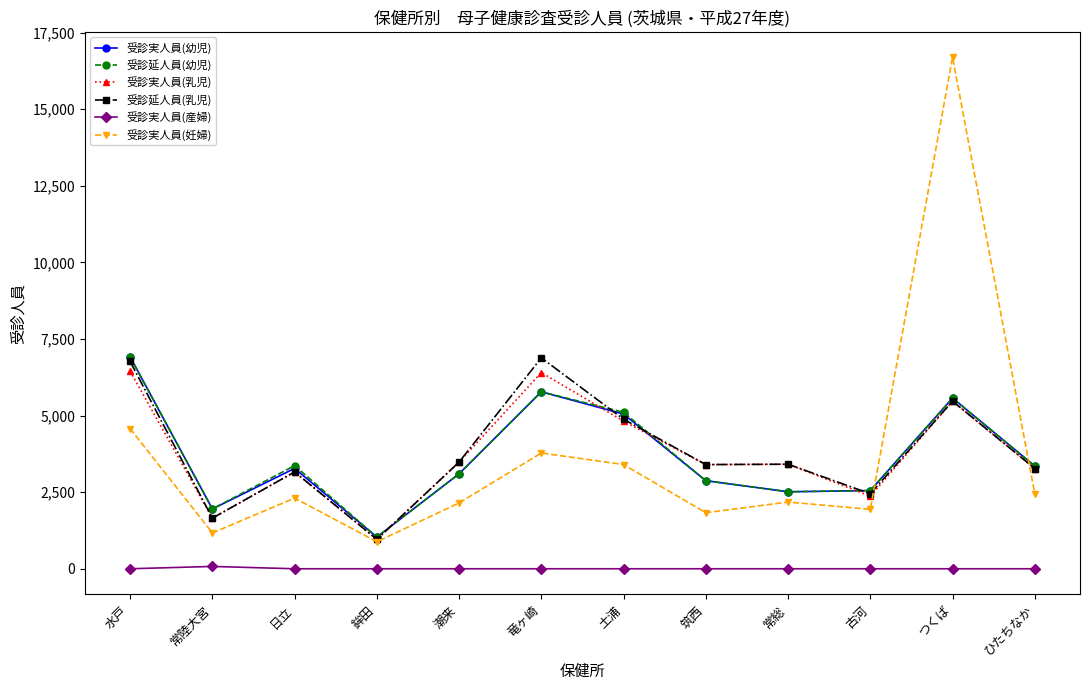

True or false: 受診延人員(乳児) has more than 0 interior local peaks.

True